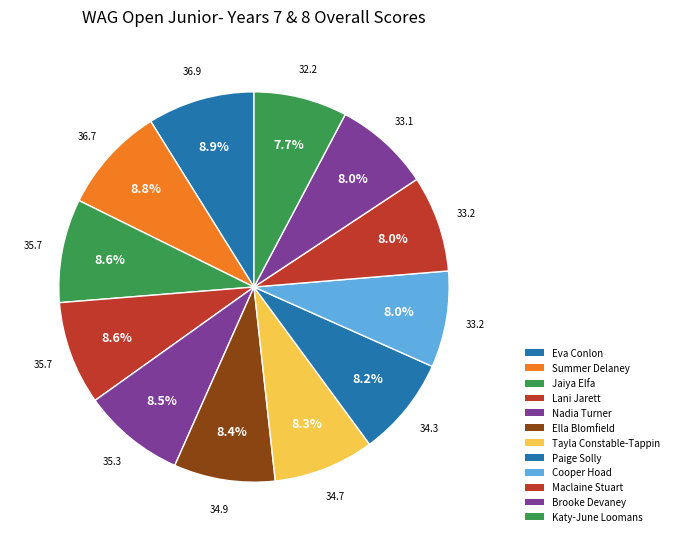

How many segments does this pie chart have?

12